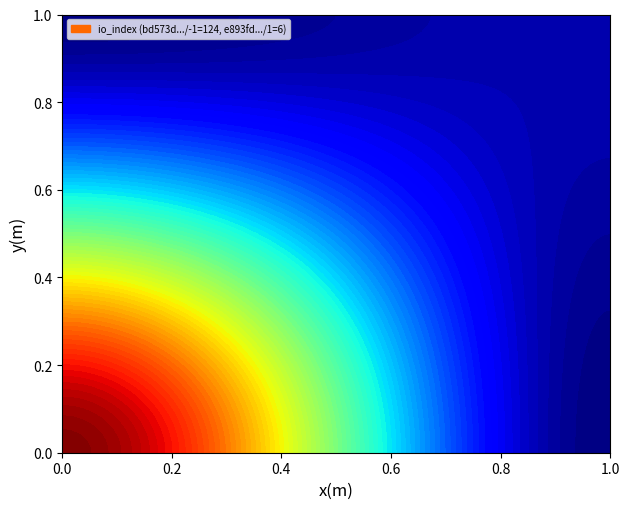

Reading left to right, extract all data points from this chart.

bd573d779d392863108d1e2224bfc37bdb27555: direction=-1	io_index=124
e893fd60a33239a91cb2f7bfac017c0baa649c0: direction=1	io_index=6